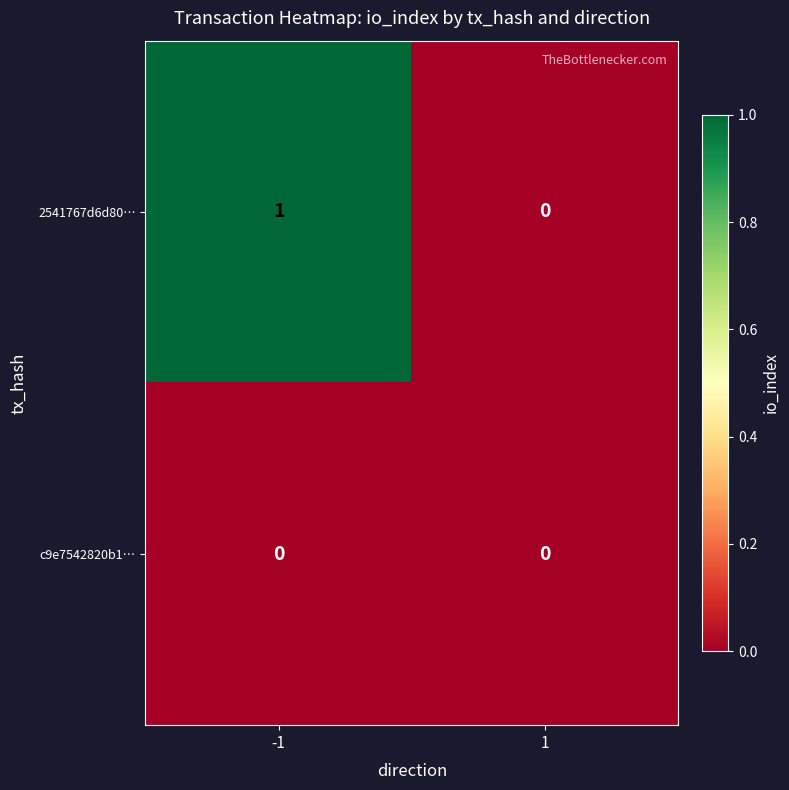

Which series has the widest spread of values?

2541767d6d80…